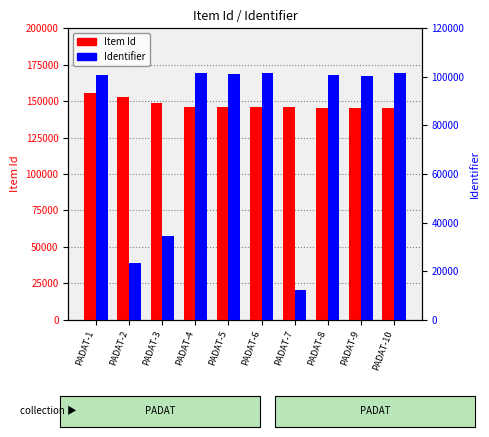

What is the greatest value displayed?

155408